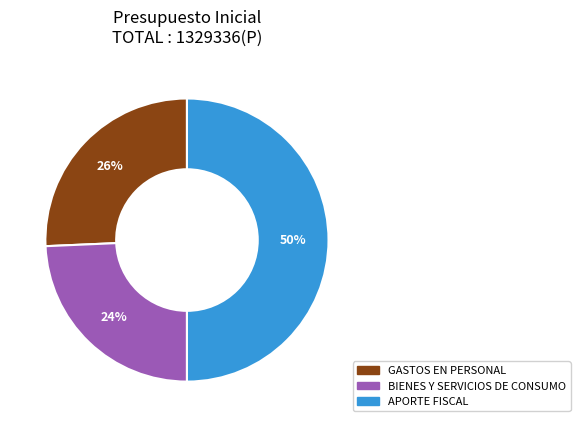

How many slices are in this pie chart?

3